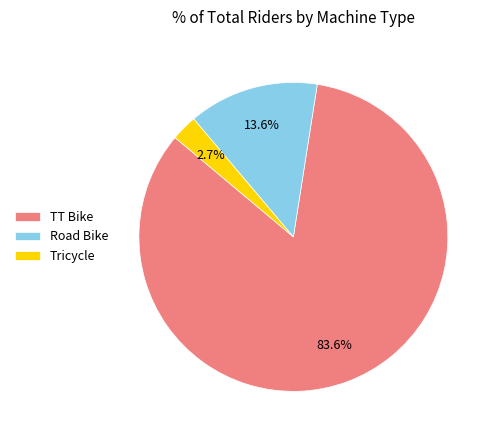

Is the sum of Tricycle and Road Bike greater than half?

No